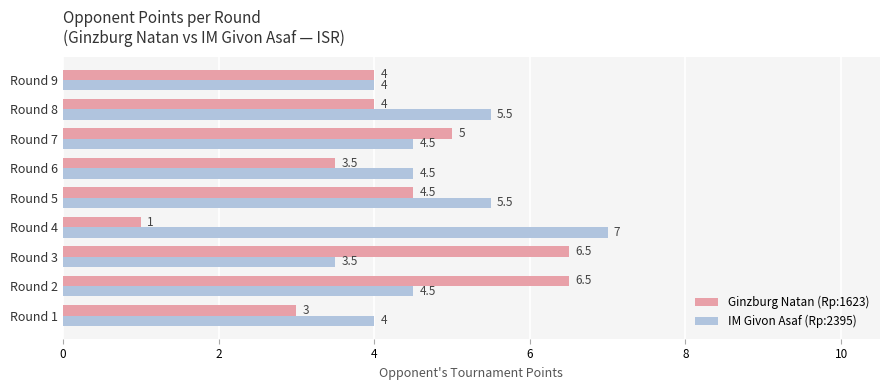

Which label corresponds to the smallest value in the chart?

Round 4